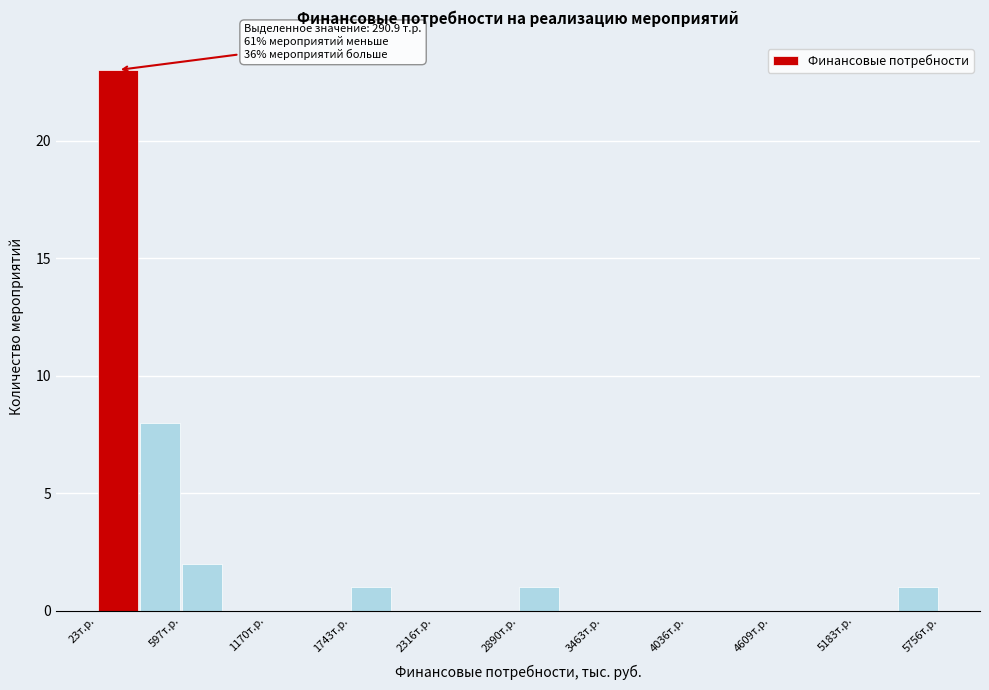

Around what value on the x-axis is the tallest bar? Give the approximate position of its centre, as read against the axis.

200